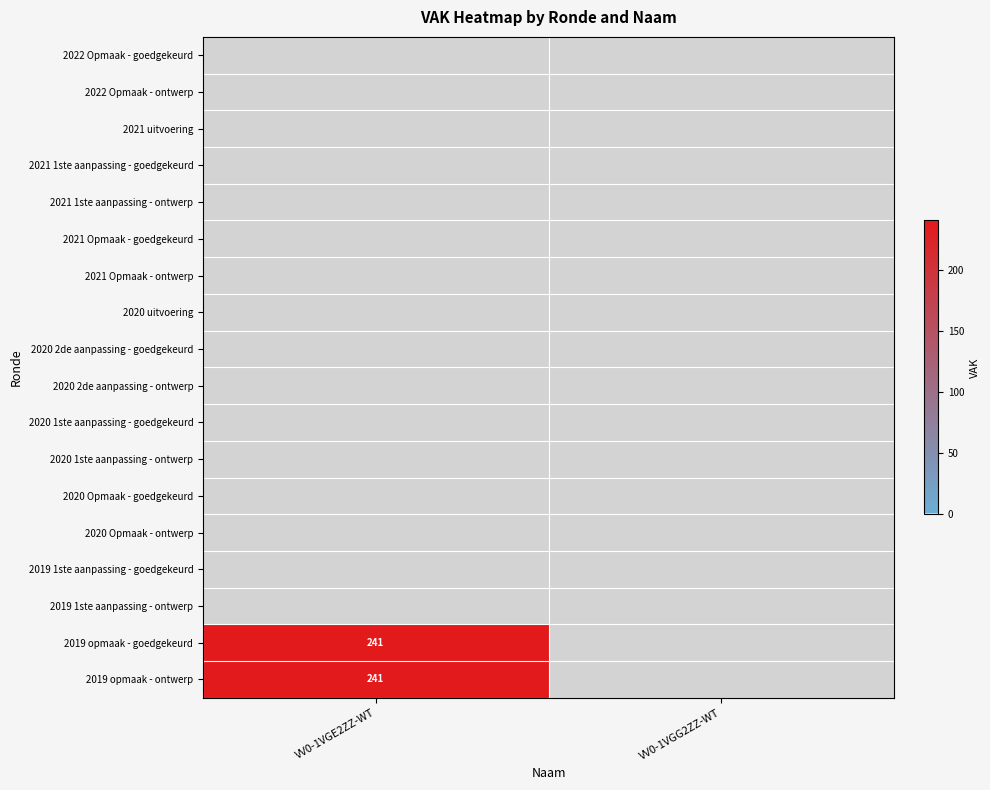

Is the value of 2020 2de aanpassing - goedgekeurd at VV0-1VGG2ZZ-WT greater than the value of 2022 Opmaak - ontwerp at VV0-1VGE2ZZ-WT?

No